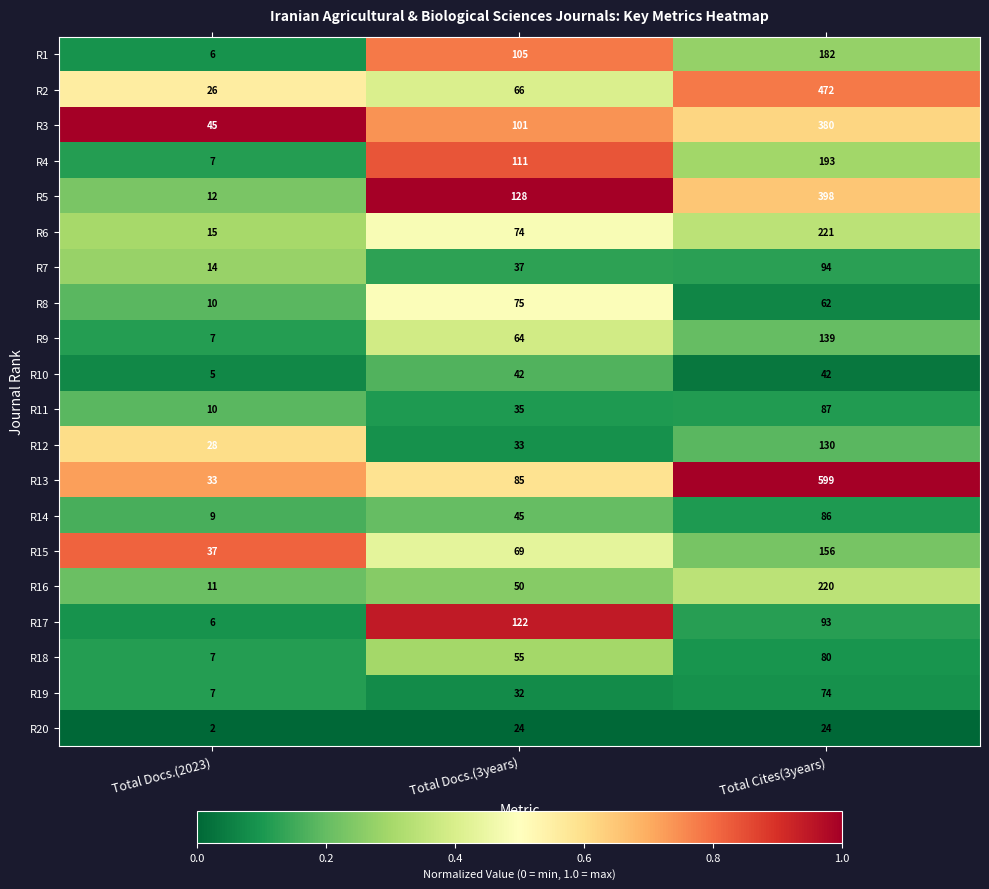

Which label corresponds to the largest value in the chart?

Total Cites(3years)